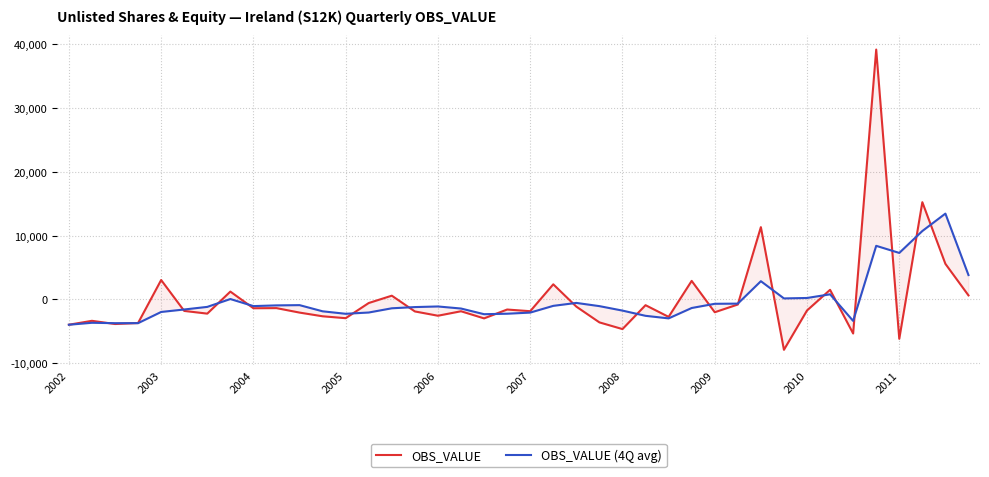

How many intersections are there between OBS_VALUE (4Q avg) and OBS_VALUE?

19